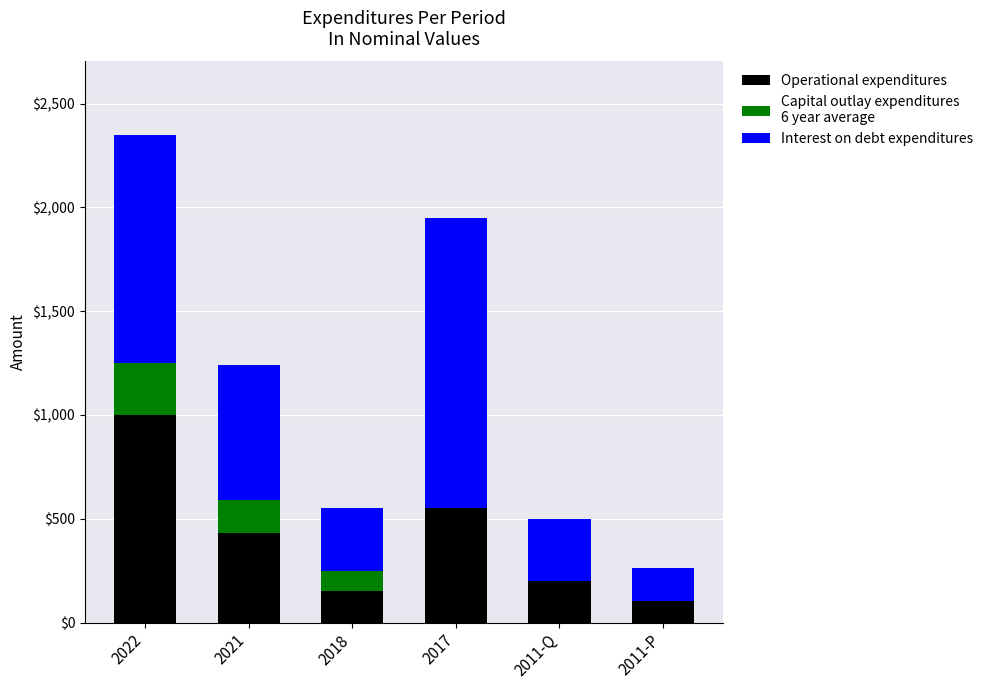

What is the total value across all series at 2011-Q?

500